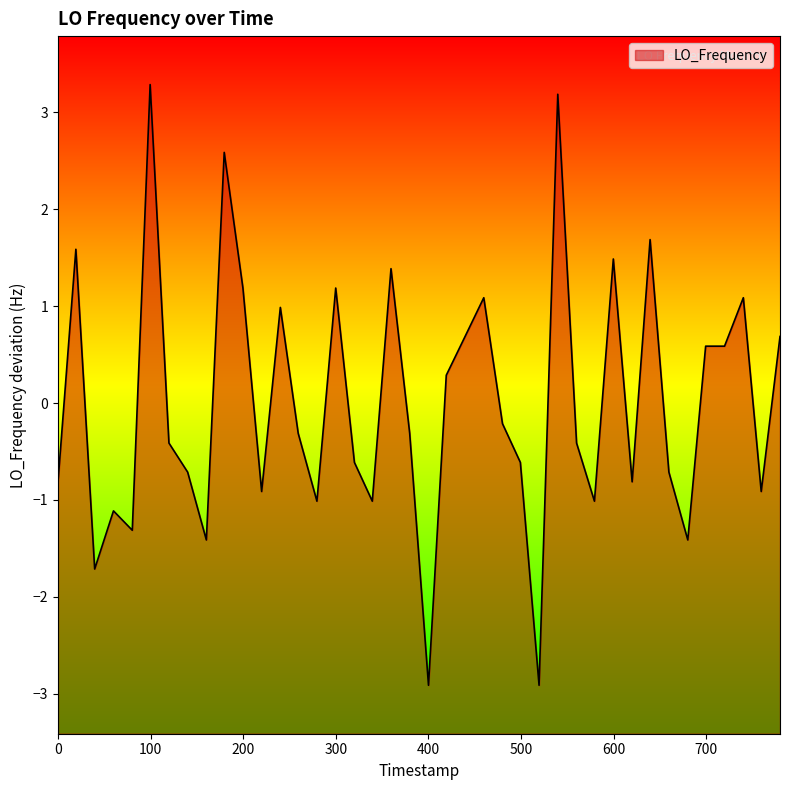

True or false: the data has more than 2 interior local peaks.

True